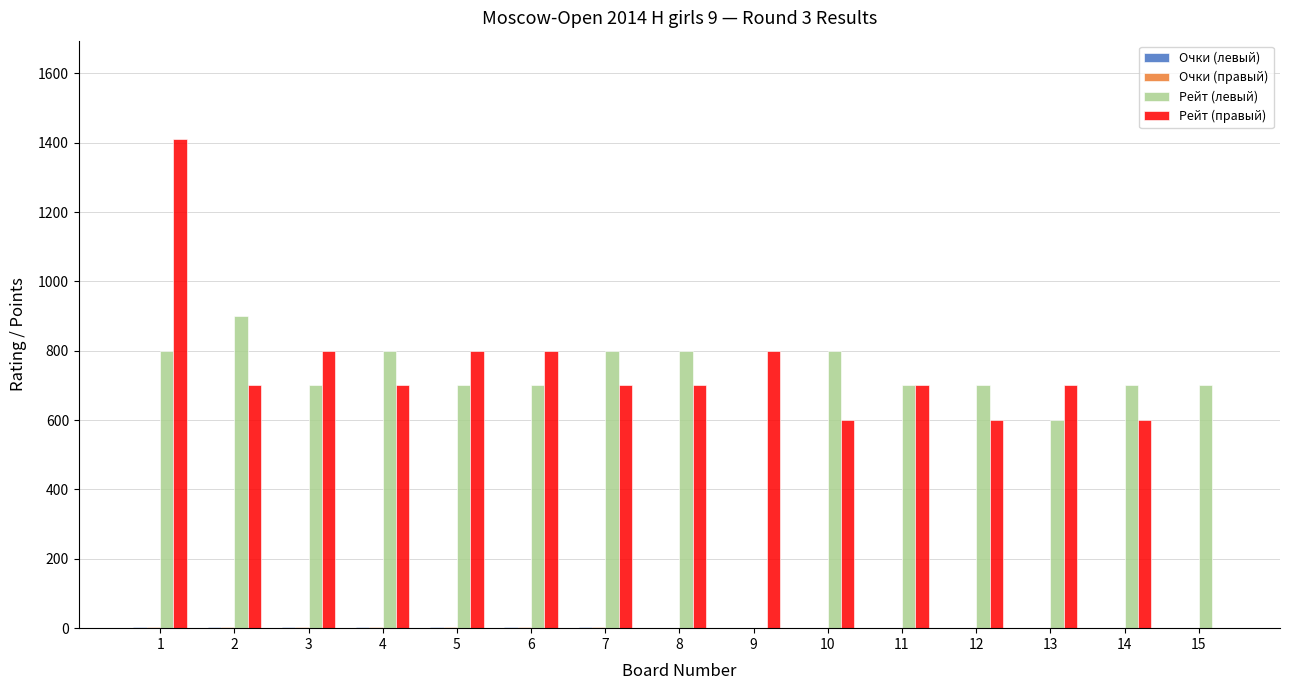

Which label corresponds to the largest value in the chart?

1